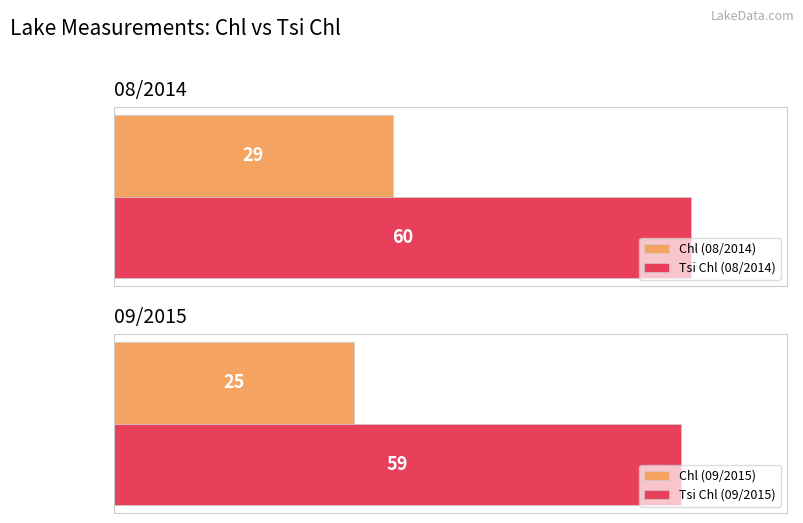

Rank the categories by Tsi Chl (08/2014) value from highest to lowest.

Tsi Chl  60